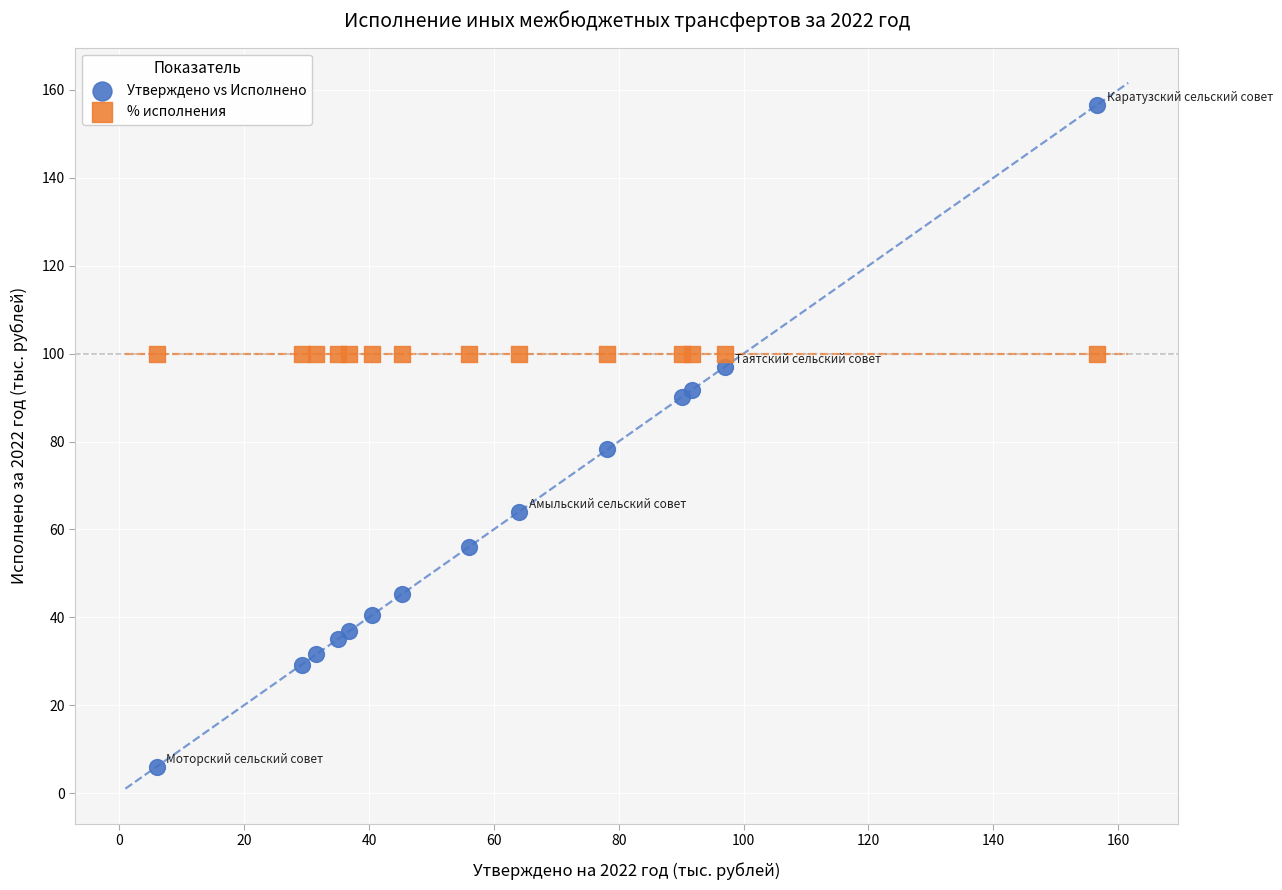

Which series reaches the minimum Y coordinate?

Утверждено vs Исполнено